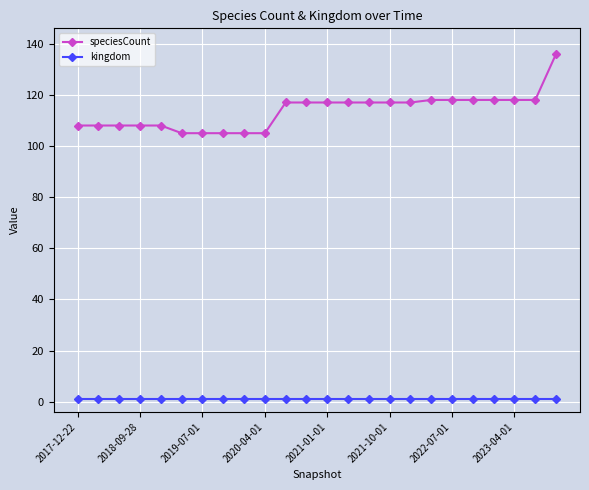

True or false: kingdom and speciesCount intersect in this chart.

False